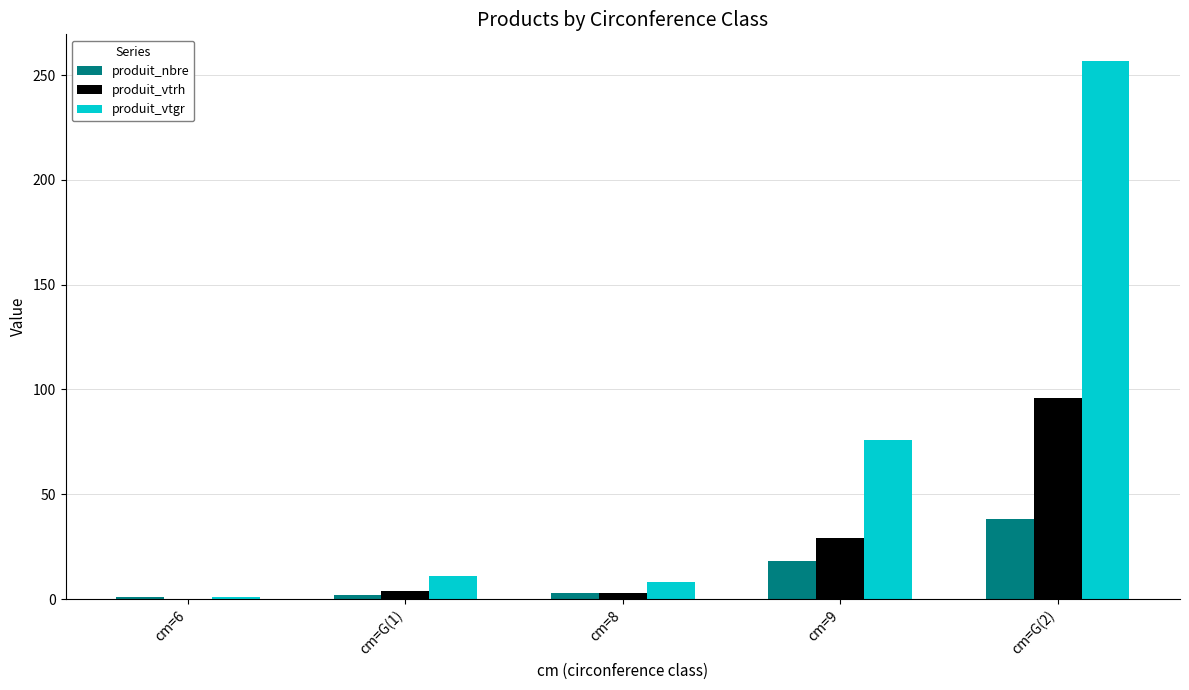

At which category is the sum across all series the highest?

cm=G(2)